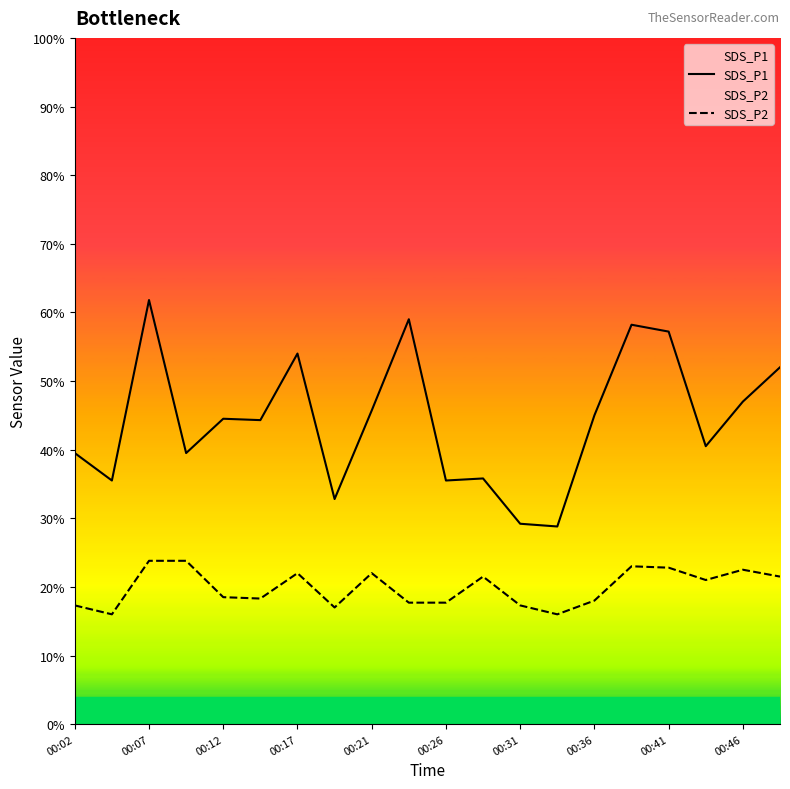

True or false: SDS_P2 has a value of 2.3 at 00:41.

True